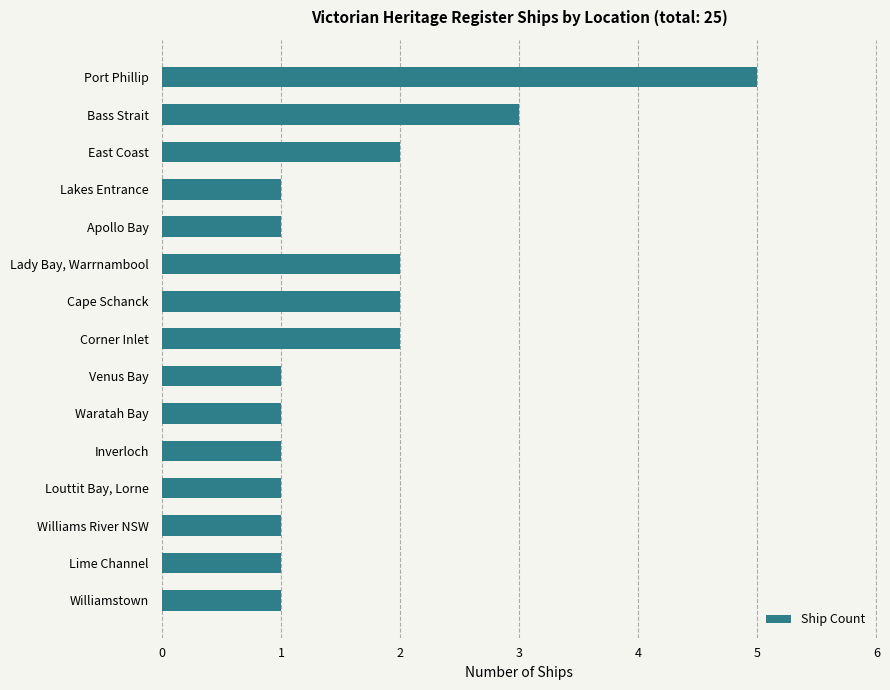

What is the difference between the maximum and minimum values?

4